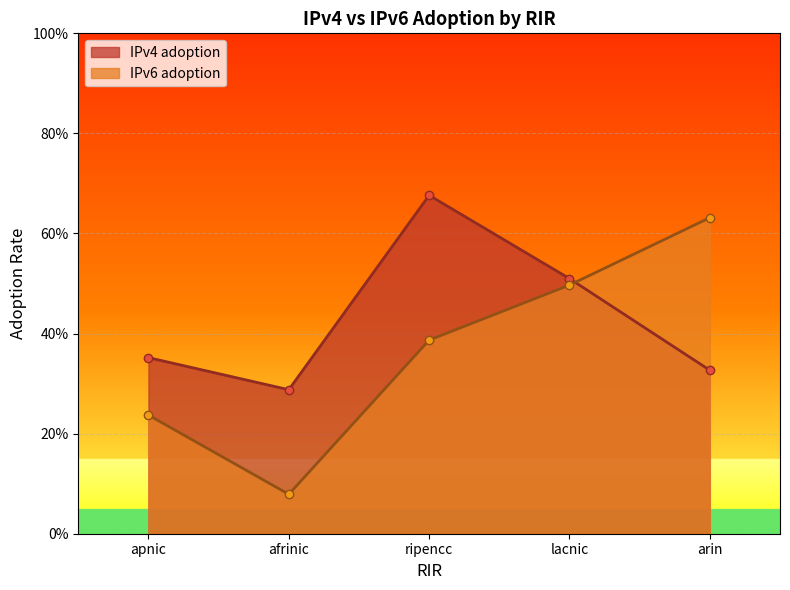

The IPv4 adoption series shows 0.3 at arin. True or false?

True